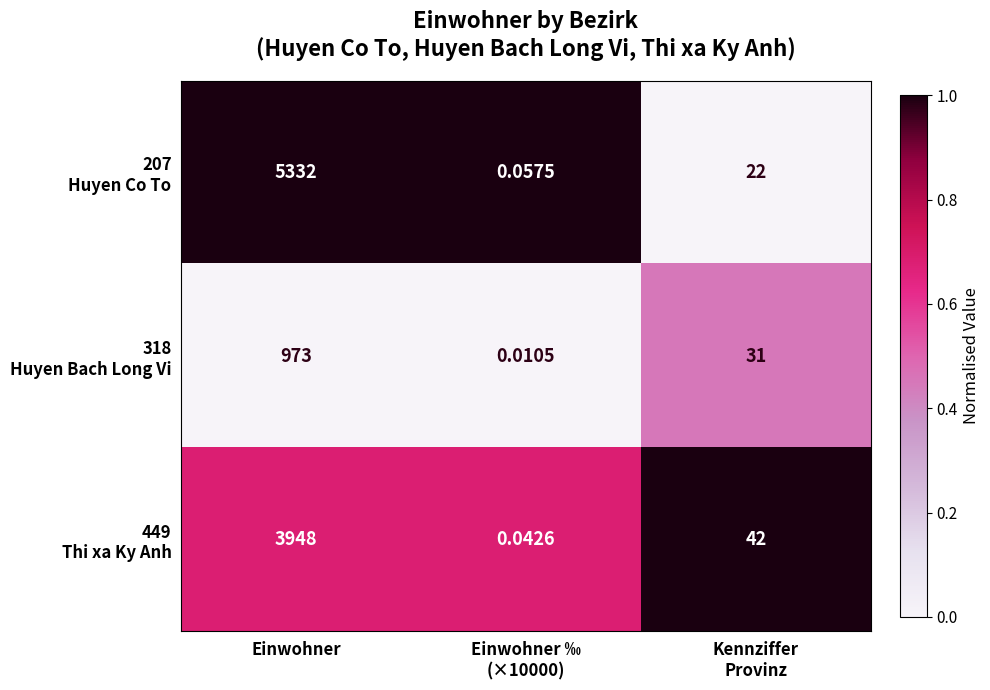

Which category has the highest value across all series?

Einwohner